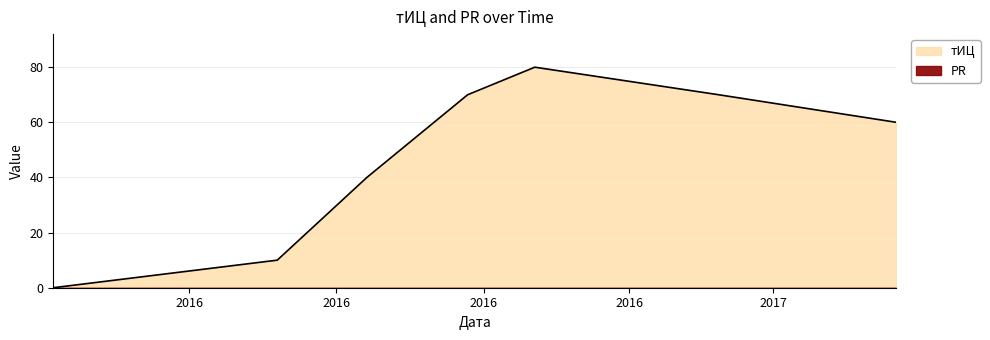

Rank the categories by value from highest to lowest.

2016-10-03, 2016-08-22, 2017-01-26, 2017-05-17, 2016-06-20, 2016-04-25, 2015-12-07